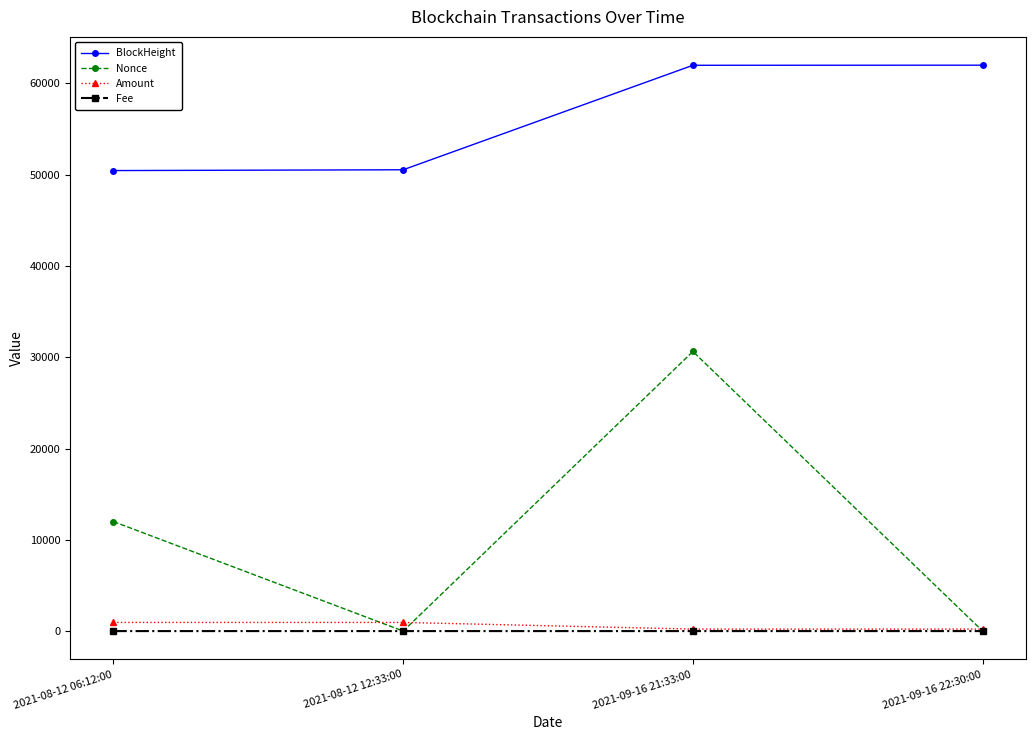

How many values in the Amount series are below 948?

2